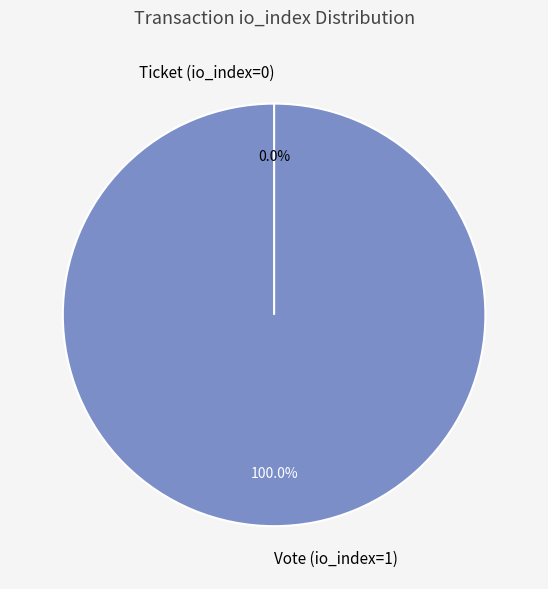

Count the number of slices in the pie.

2